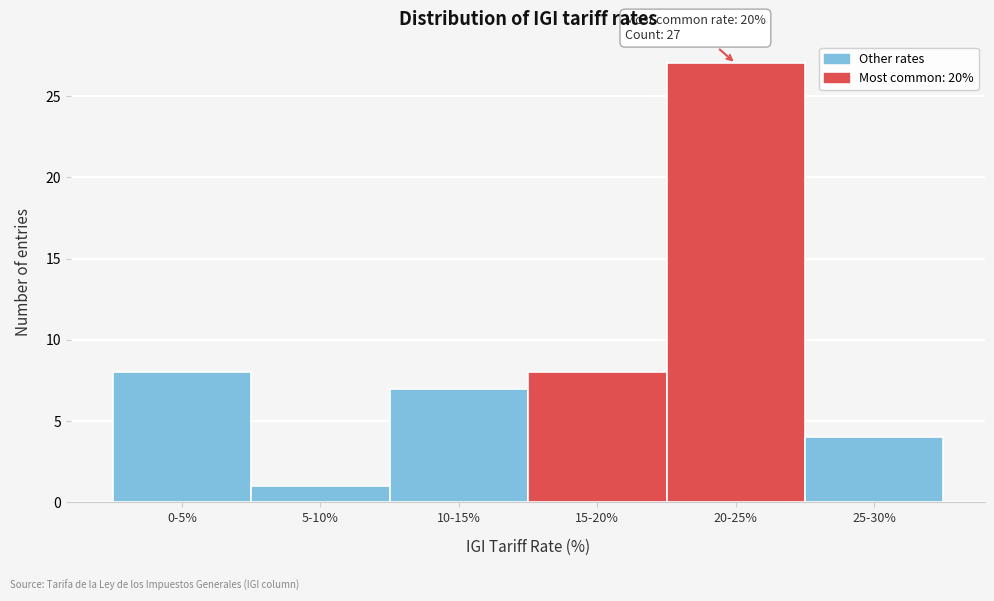

Reading right to left, extract all data points from this chart.

4	27	8	7	1	8